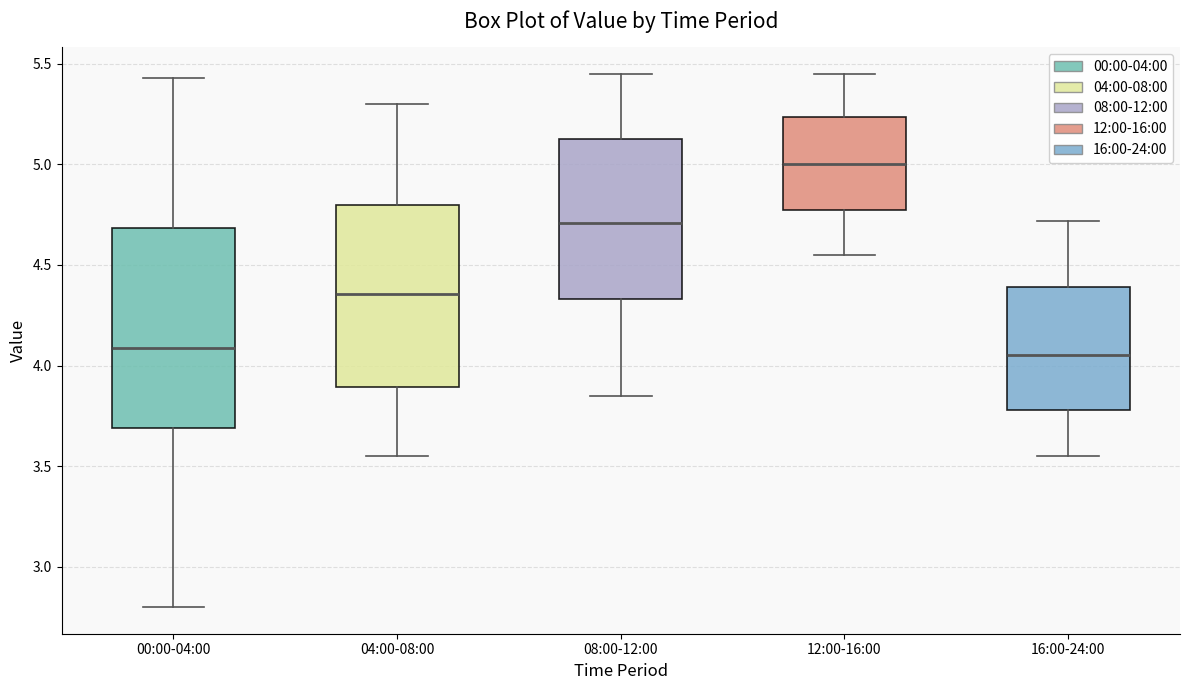

Reading left to right, transcribe this box plot: for each box, give where its median line is, the range the box spans, and where its two whiskers end, as read against the y-axis. The values are not printed on the chart, so give them approximately, as read against the axis.

00:00-04:00: median 4.10, box 3.70 to 4.70, whiskers 2.80 to 5.45
04:00-08:00: median 4.35, box 3.90 to 4.80, whiskers 3.55 to 5.30
08:00-12:00: median 4.70, box 4.35 to 5.15, whiskers 3.85 to 5.45
12:00-16:00: median 5.00, box 4.75 to 5.25, whiskers 4.55 to 5.45
16:00-24:00: median 4.05, box 3.80 to 4.40, whiskers 3.55 to 4.70